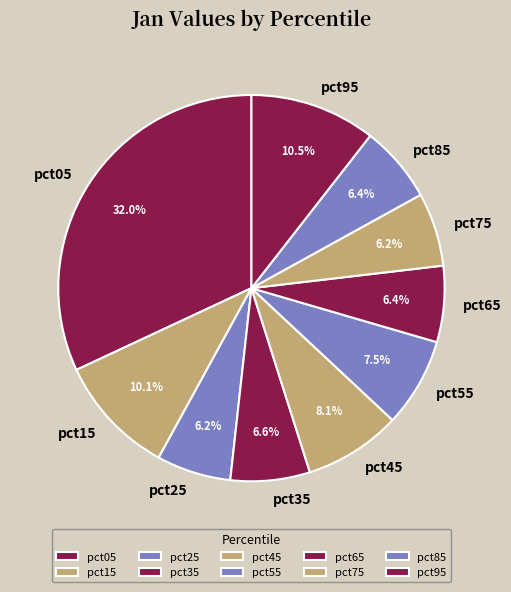

How many segments does this pie chart have?

10